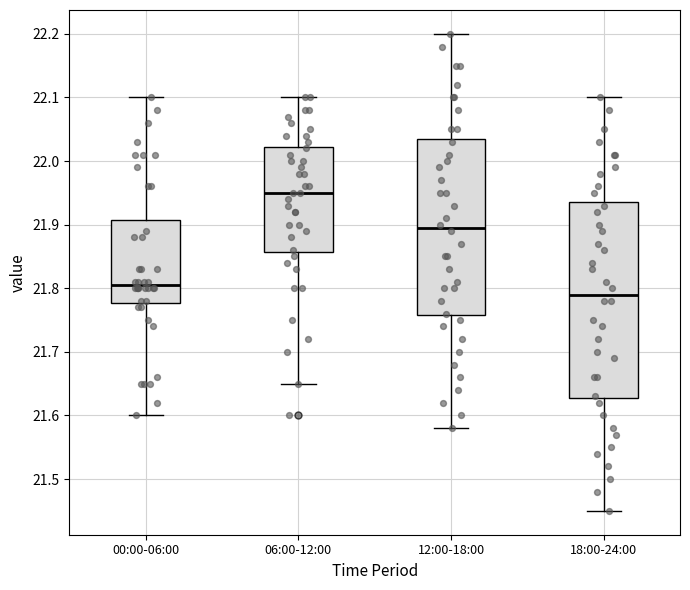

Reading left to right, read every box against the y-axis: the position of its median line, the range the box covers, and the ends of its whiskers. The values are not printed on the chart, so give them approximately, as read against the axis.

00:00-06:00: median 21.81, box 21.78 to 21.91, whiskers 21.60 to 22.10
06:00-12:00: median 21.95, box 21.86 to 22.02, whiskers 21.65 to 22.10
12:00-18:00: median 21.90, box 21.76 to 22.04, whiskers 21.58 to 22.20
18:00-24:00: median 21.79, box 21.63 to 21.94, whiskers 21.45 to 22.10